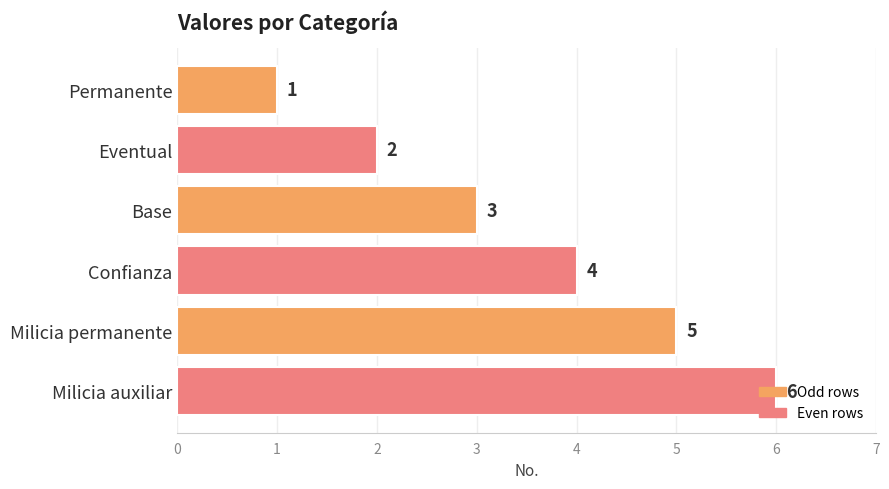

Count the number of data series in this chart.

1